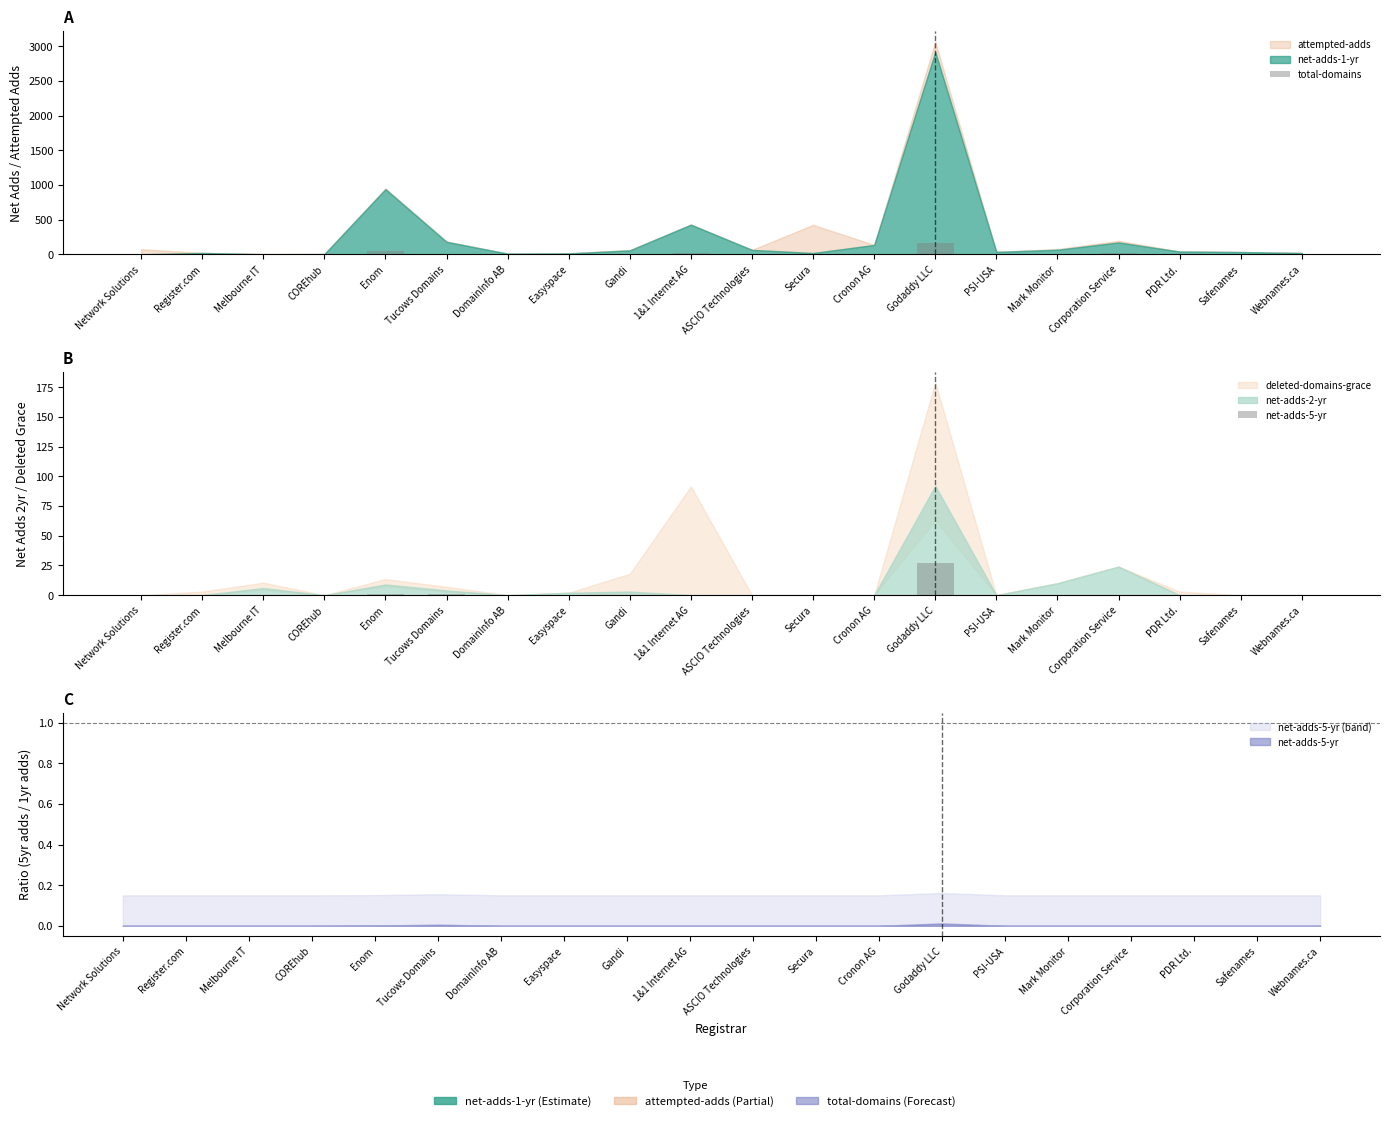

What is the difference between the total-domains values at Mark Monitor and 1&1 Internet AG?

15.1